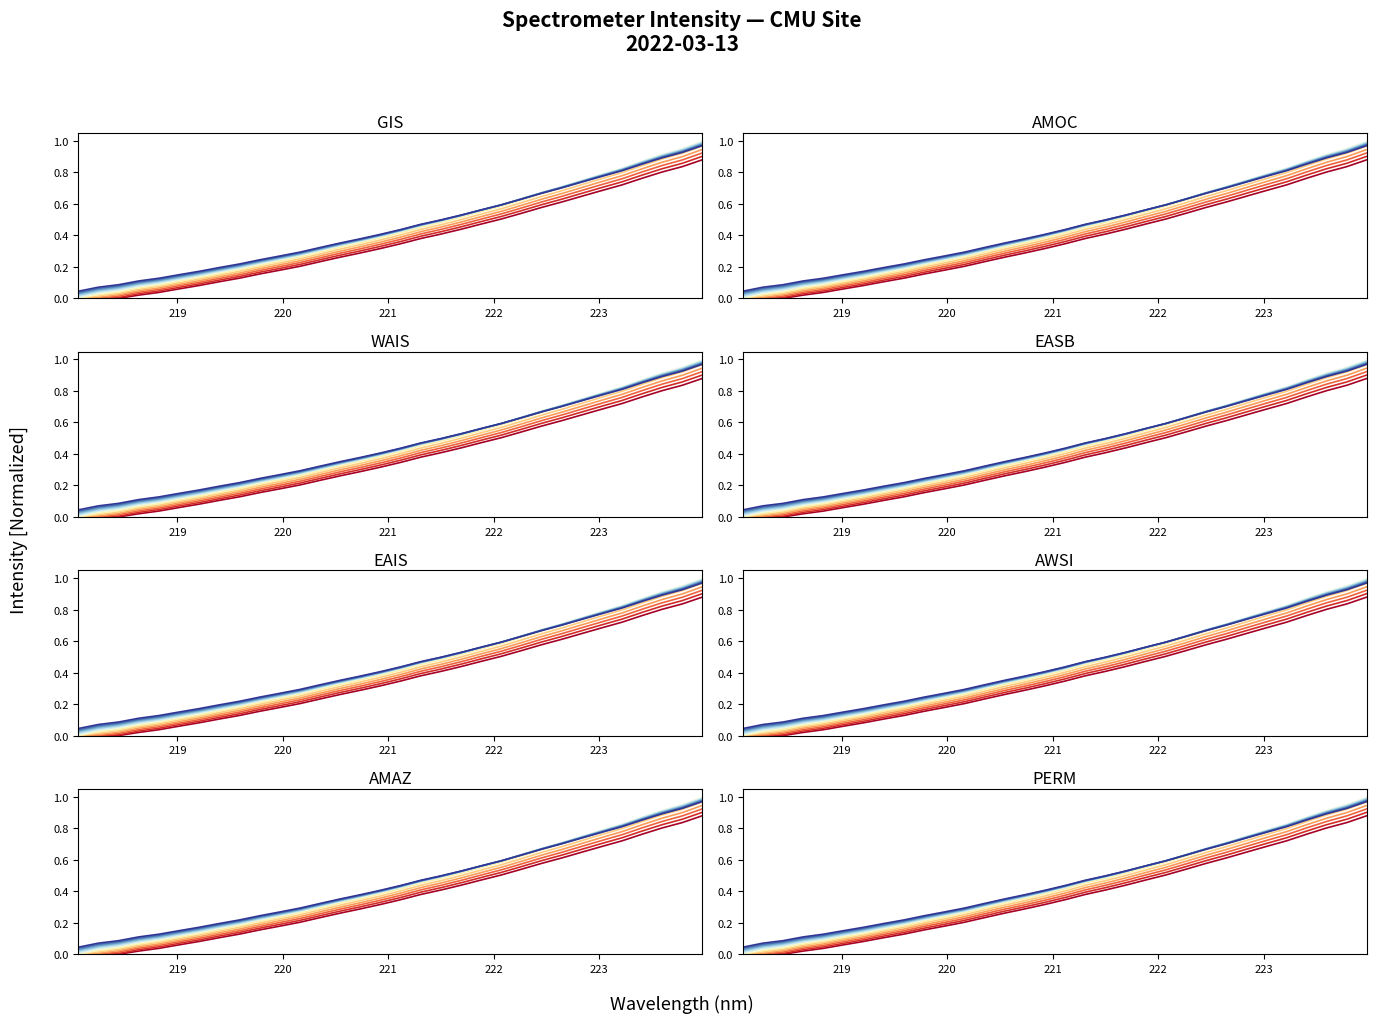

Reading left to right, what are all the values shown in this chart?

218.0596=0.0	218.2508=0.1	218.442=0.1	218.6332=0.1	218.8244=0.1	219.0156=0.1	219.2067=0.2	219.3979=0.2	219.589=0.2	219.7801=0.2	219.9712=0.3	220.1623=0.3	220.3533=0.3	220.5444=0.3	220.7354=0.4	220.9264=0.4	221.1174=0.4	221.3083=0.5	221.4993=0.5	221.6902=0.5	221.8812=0.6	222.0721=0.6	222.263=0.6	222.4538=0.7	222.6447=0.7	222.8355=0.7	223.0264=0.8	223.2172=0.8	223.408=0.9	223.5987=0.9	223.7895=0.9	223.9802=1.0